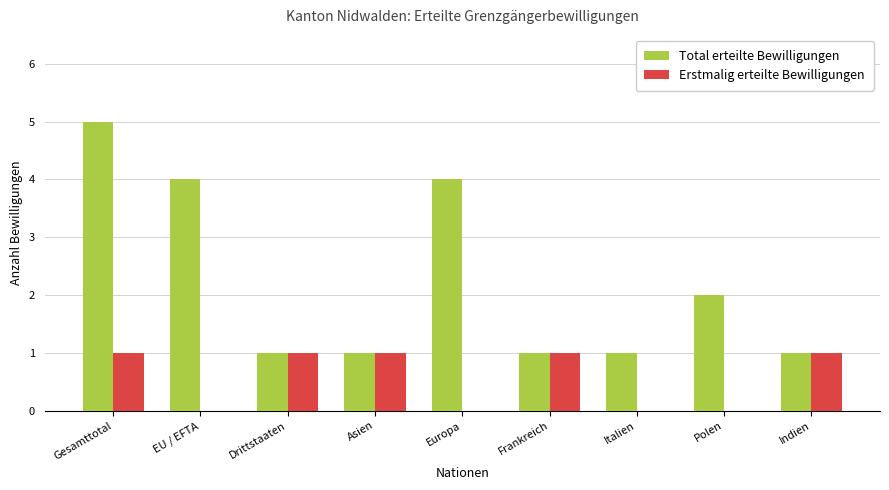

Is the value of Total erteilte Bewilligungen at EU / EFTA greater than the value of Erstmalig erteilte Bewilligungen at Polen?

Yes